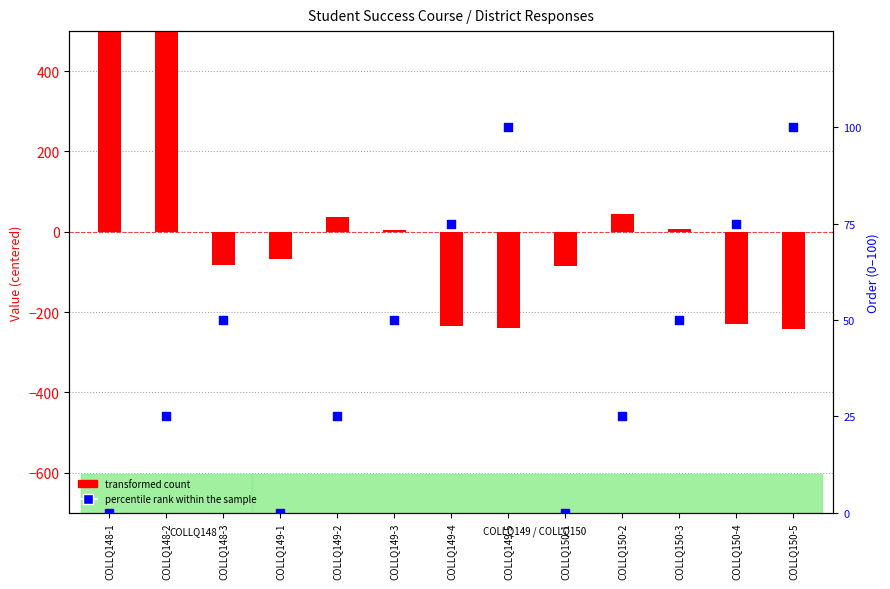

Which series has the largest Y range (max minus min)?

transformed count